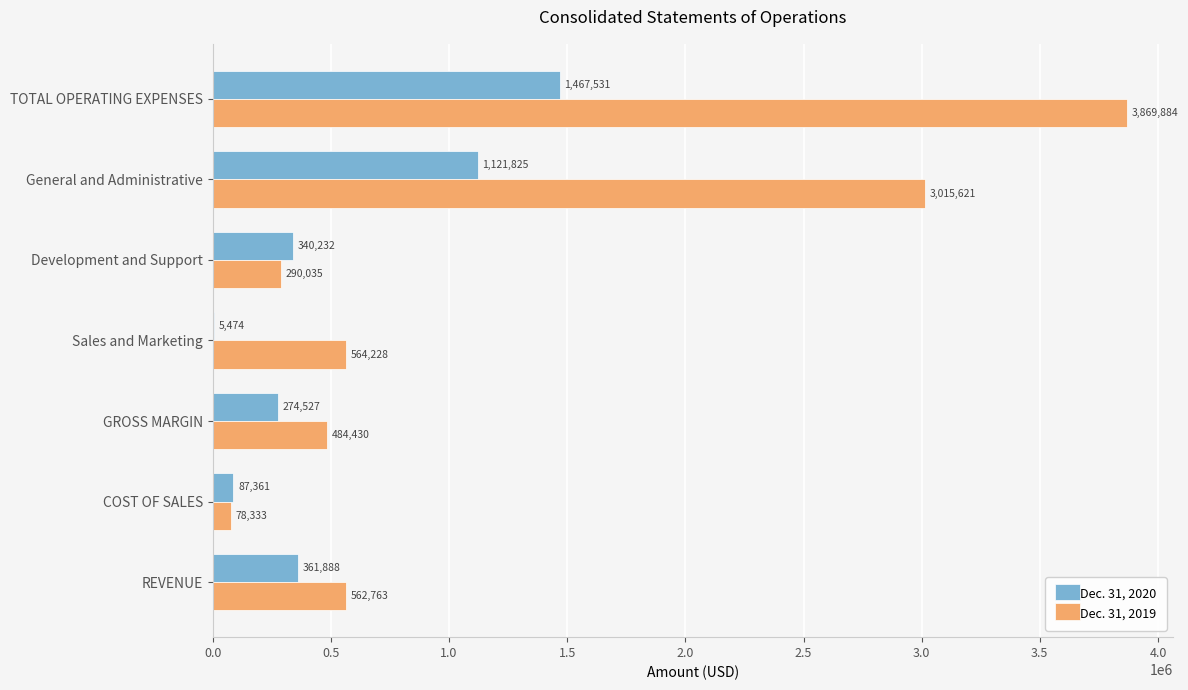

What value does the Dec. 31, 2020 series have at COST OF SALES, to the nearest 100?

87400